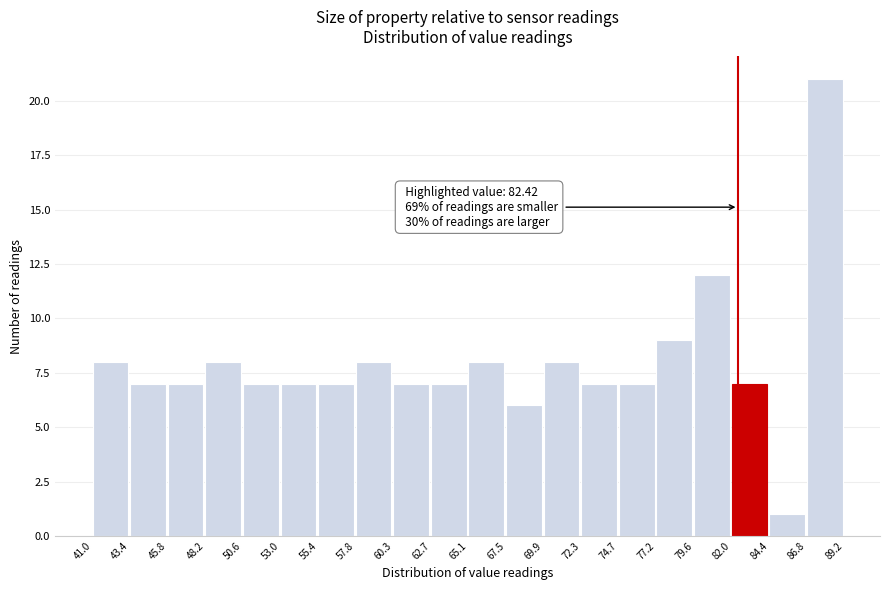

Which range on the x-axis has the tallest bar?

86.8 to 89.2